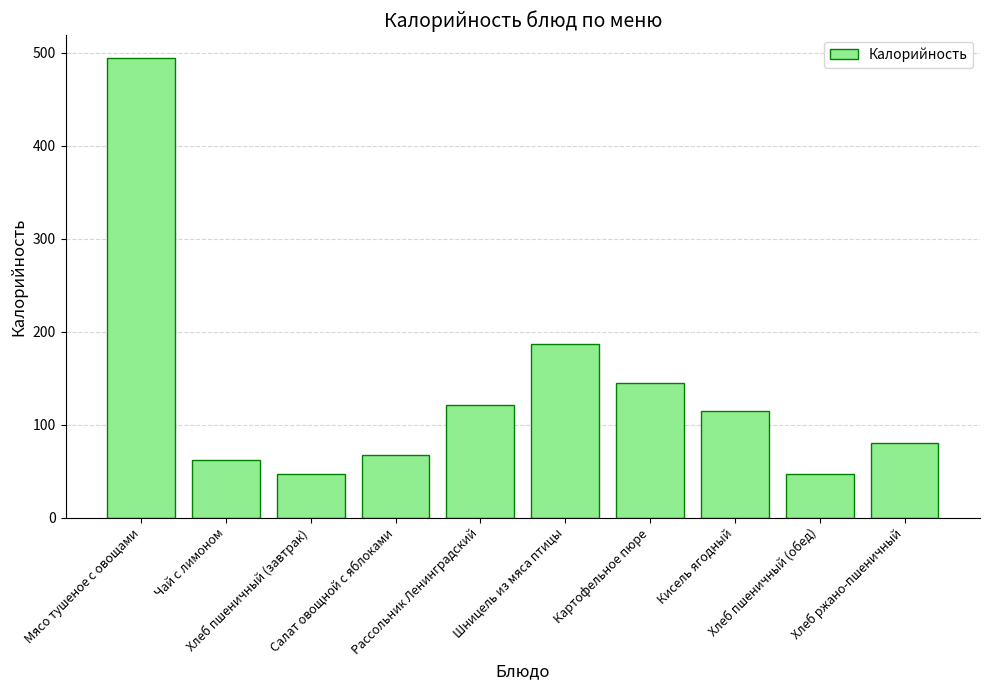

At which label is the value closest to 270?

Шницель из мяса птицы